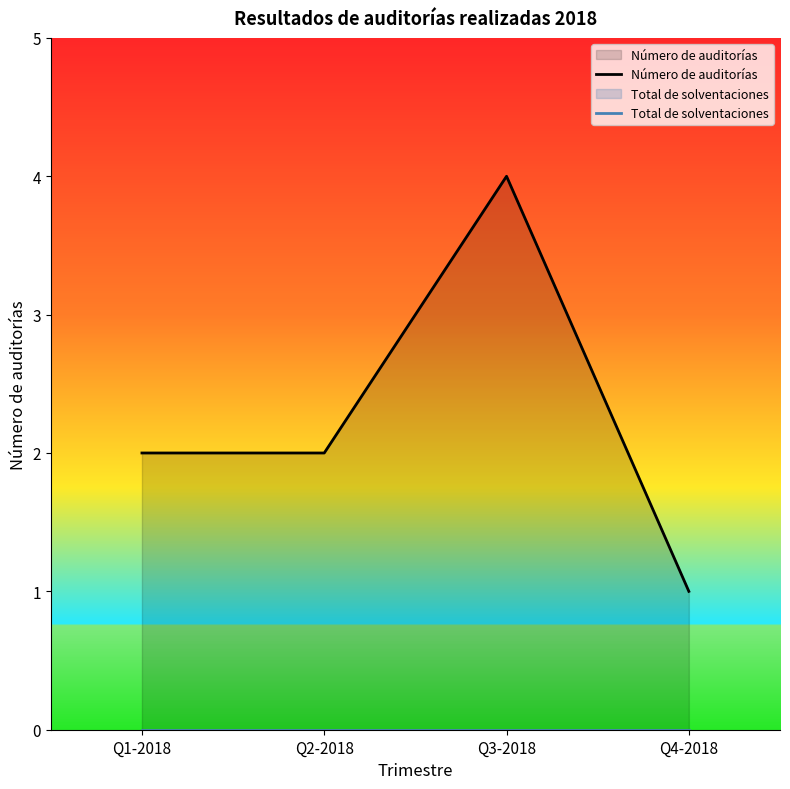

Which series has the largest range (max minus min)?

Número de auditorías